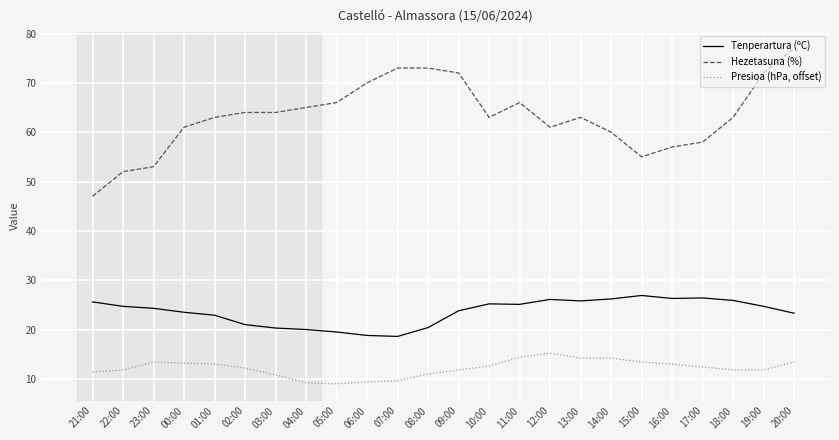

Which category has the highest value in the Presioa (hPa, offset) series?

12:00